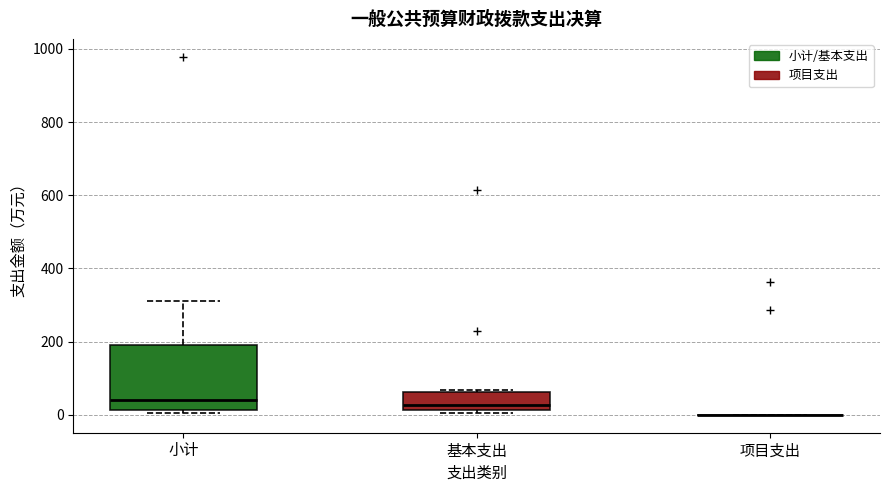

Reading left to right, transcribe this box plot: for each box, give where its median line is, the range the box spans, and where its two whiskers end, as read against the y-axis. The values are not printed on the chart, so give them approximately, as read against the axis.

小计: median 40, box 20 to 180, whiskers 0 to 320
基本支出: median 20 (just above the box's lower edge), box 20 to 60, whiskers 0 to 60
项目支出: box collapsed to a line at 0, whiskers 0 to 0